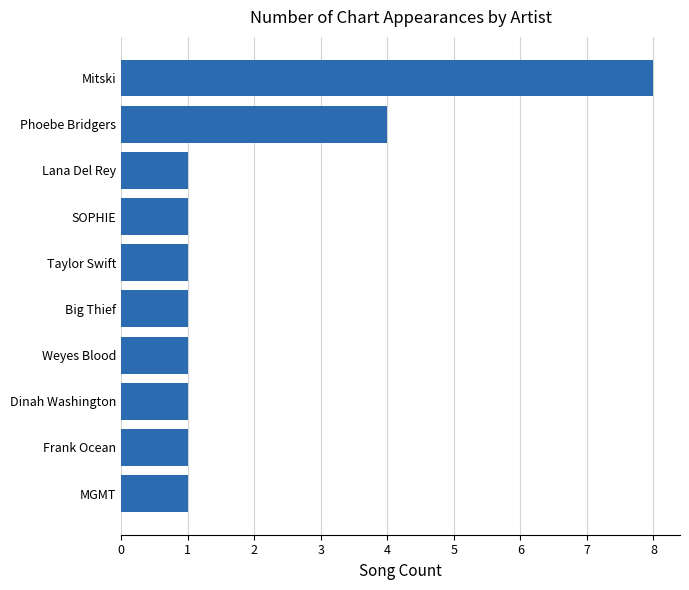

At which category does the chart reach its peak across all series?

Mitski